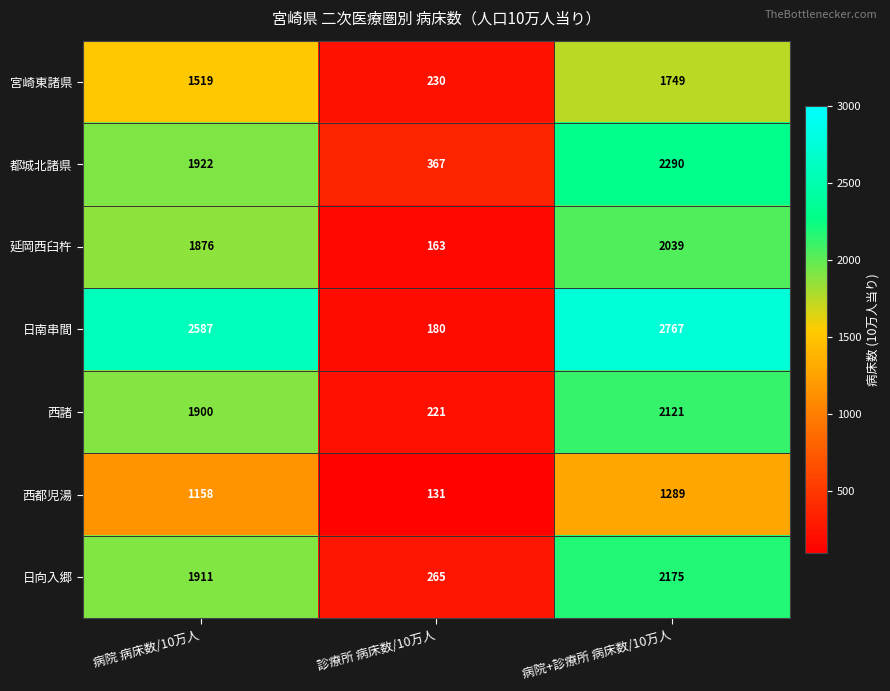

What is the average value of the 宮崎東諸県 series?

1166